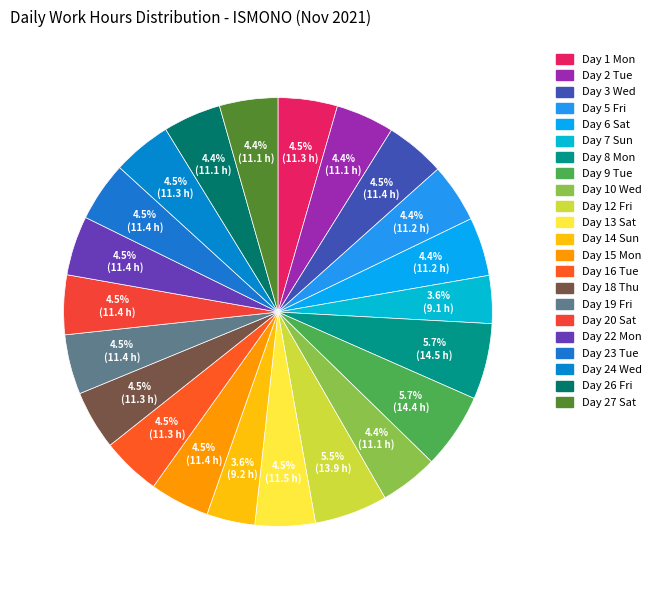

Count the number of slices in the pie.

22